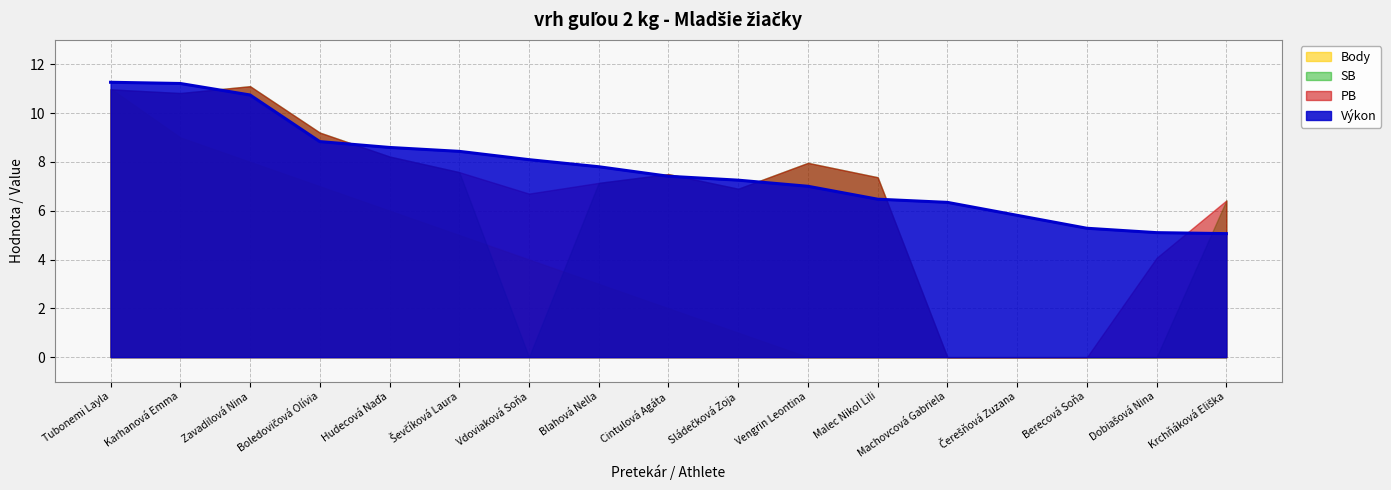

Which series ends up on top after the final intersection of Body and PB?

PB